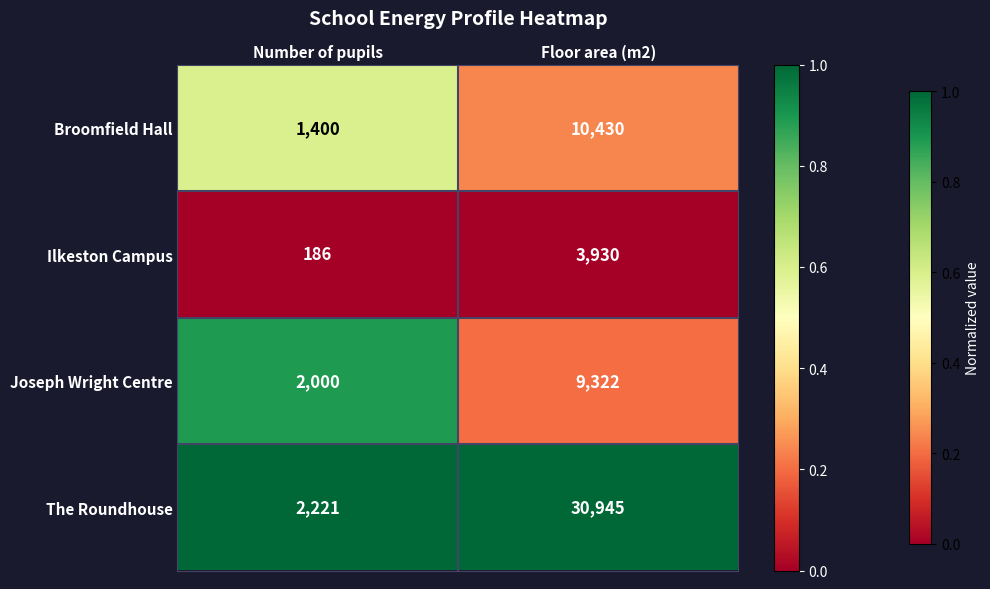

Which label corresponds to the smallest value in the chart?

Number of pupils